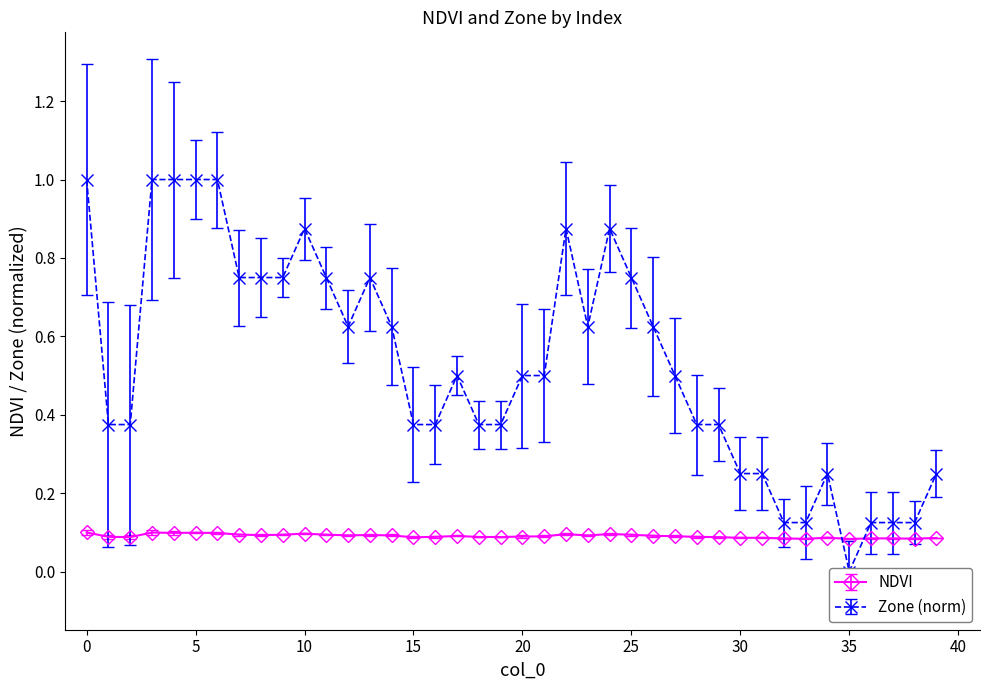

In Zone, how many points are higher than both neighbors (excluding endpoints)?

6